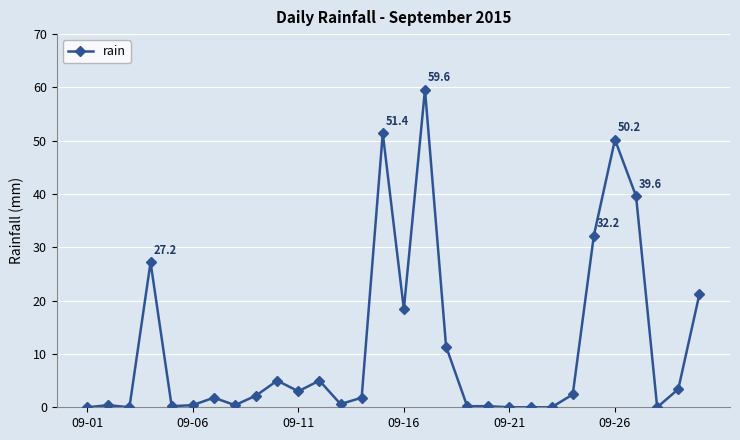

How many distinct data groups are displayed?

1